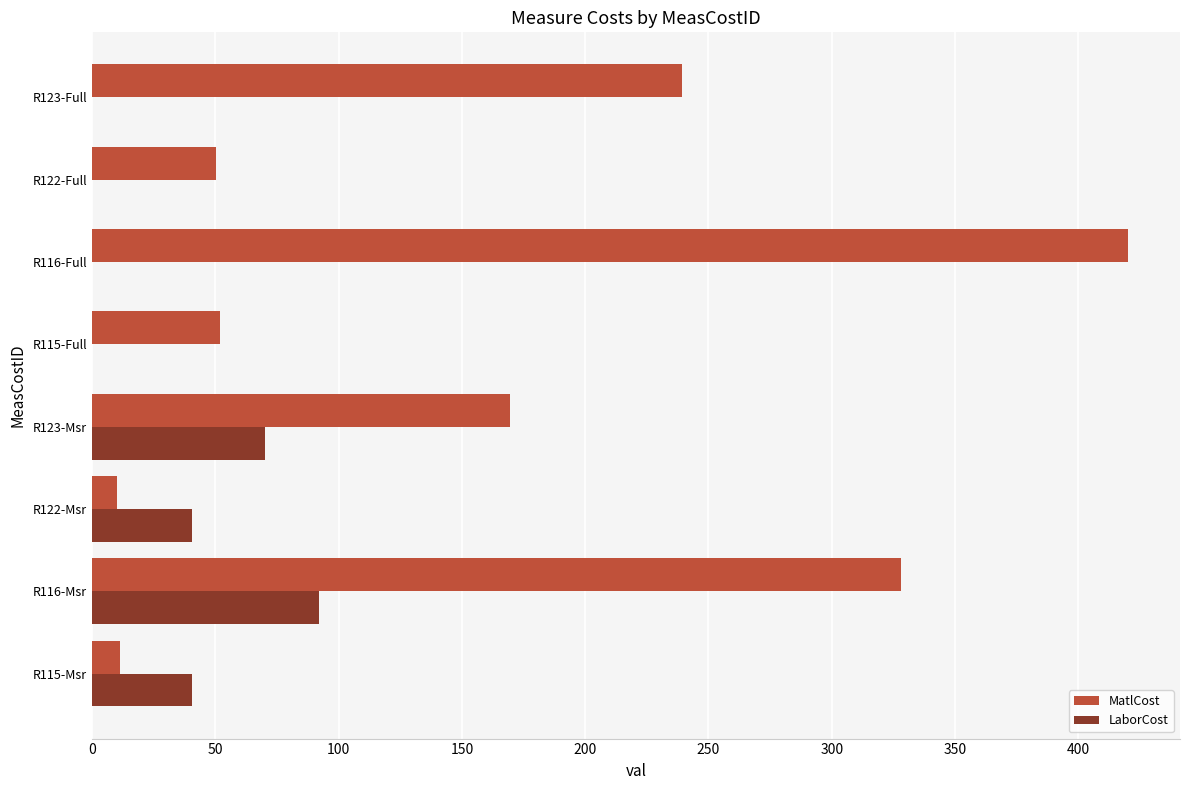

How many categories are shown in the chart?

8